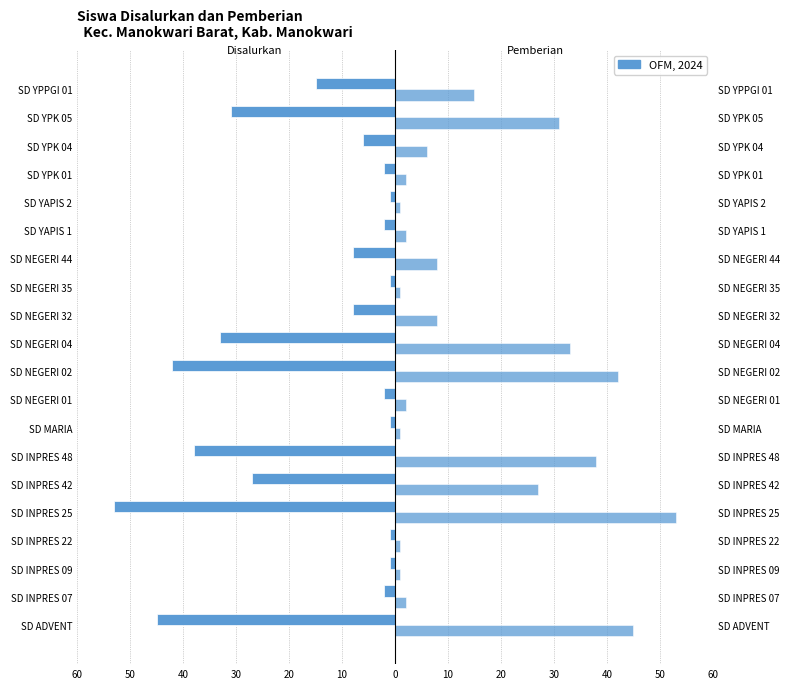

What is the greatest value displayed?

53